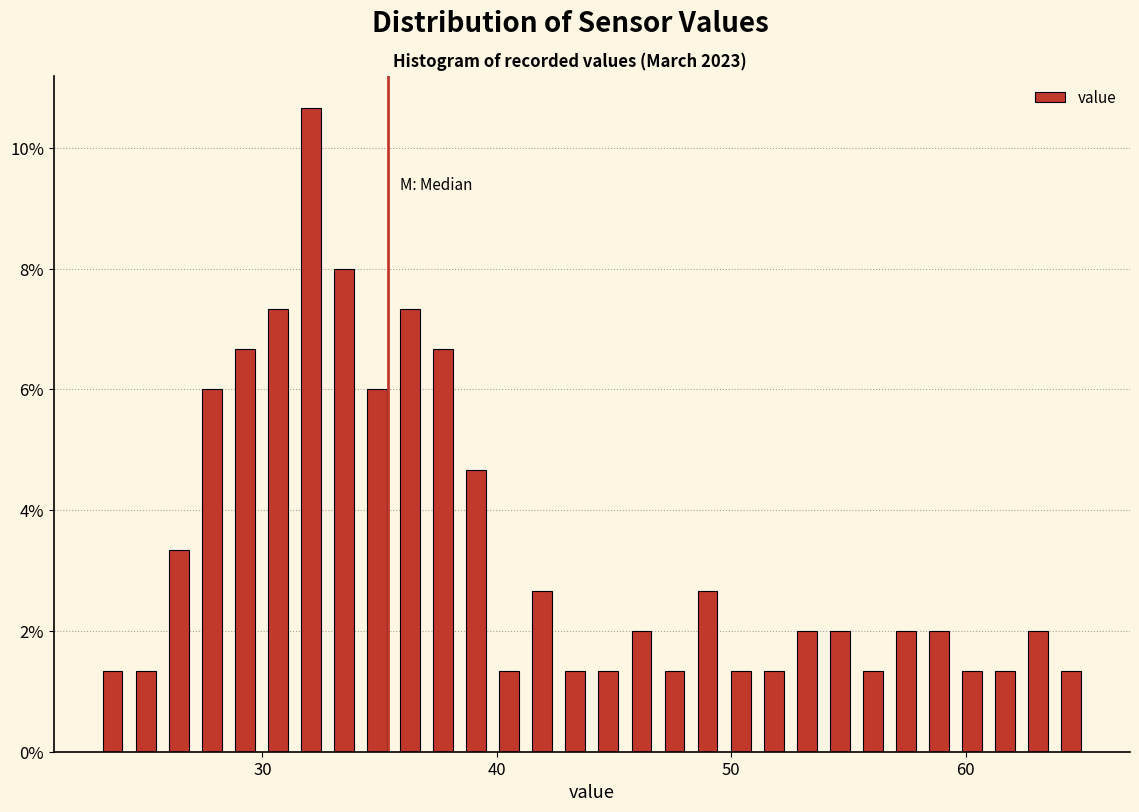

Around what value on the x-axis is the tallest bar? Give the approximate position of its centre, as read against the axis.

32